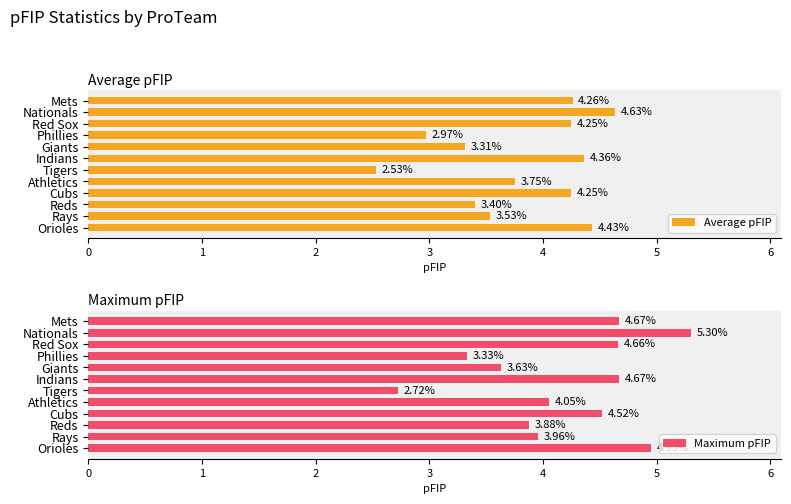

Where is Average pFIP nearest to the value 3?

Phillies